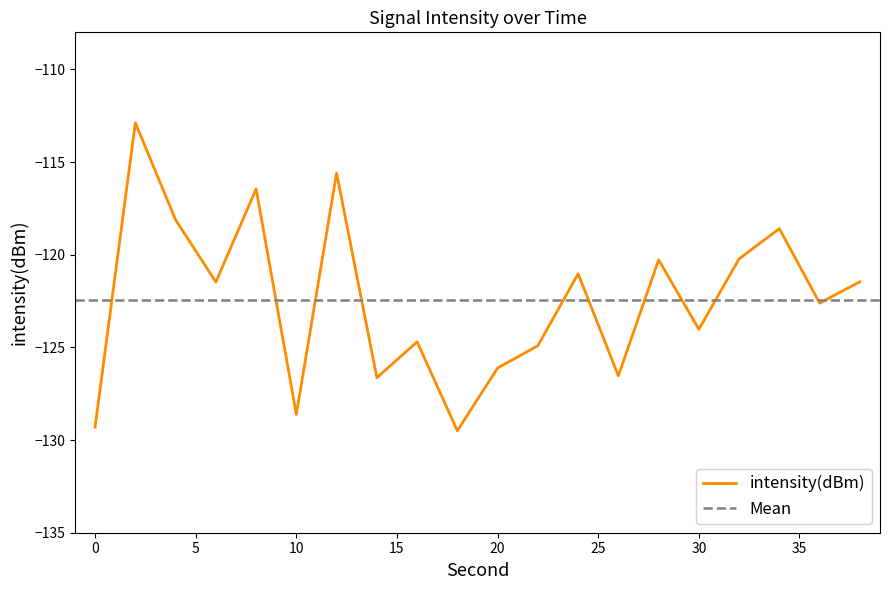

What is the greatest value displayed?

-112.9